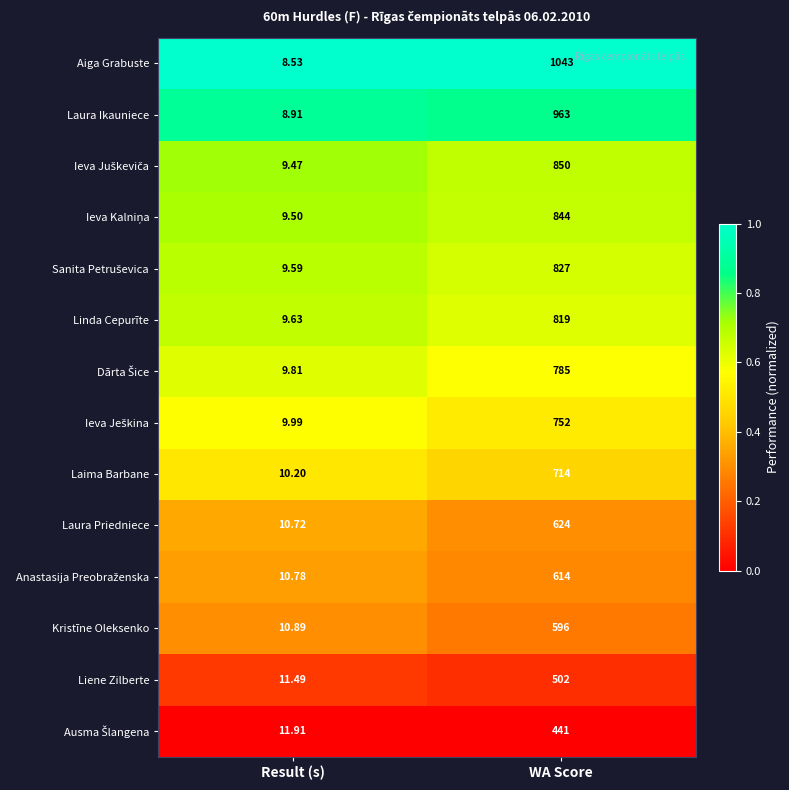

List the labels in order of Liene Zilberte value, smallest first.

Result (s), WA Score